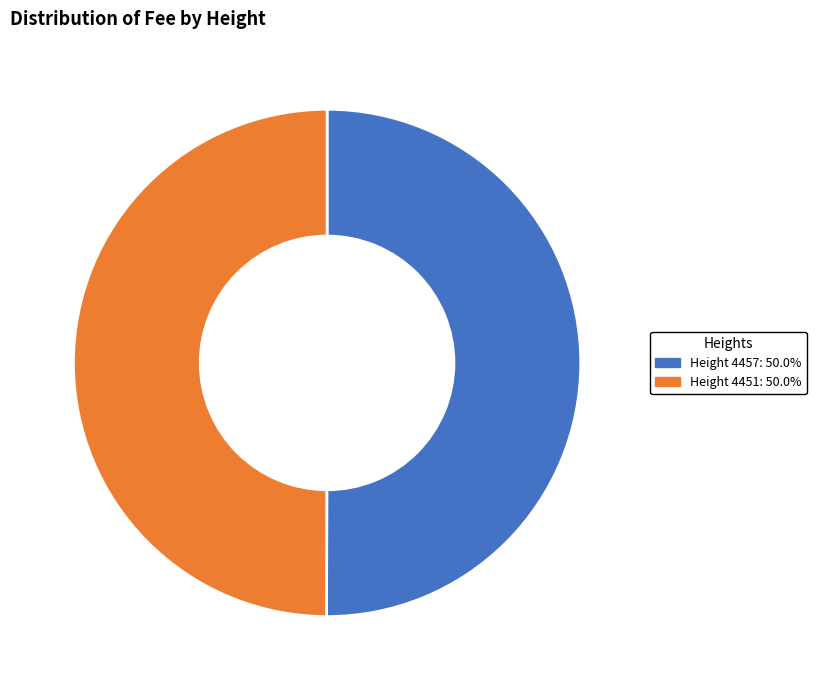

Approximately how many times larger is the value at Height 4457: 50.0% compared to Height 4451: 50.0%?

1.0